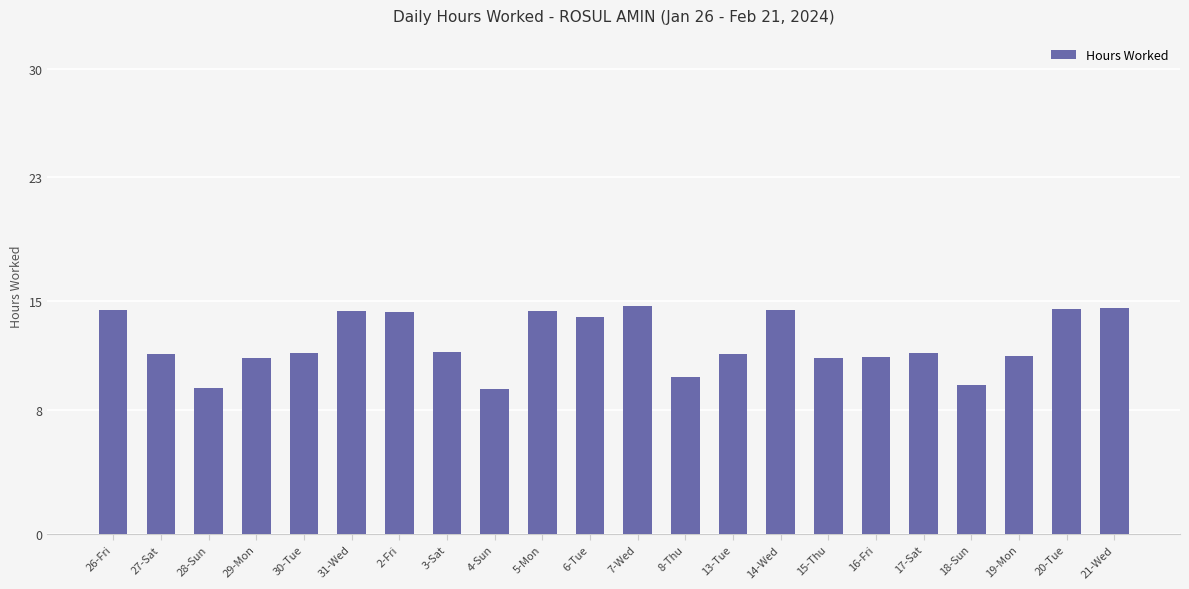

How many bars are there in total?

22